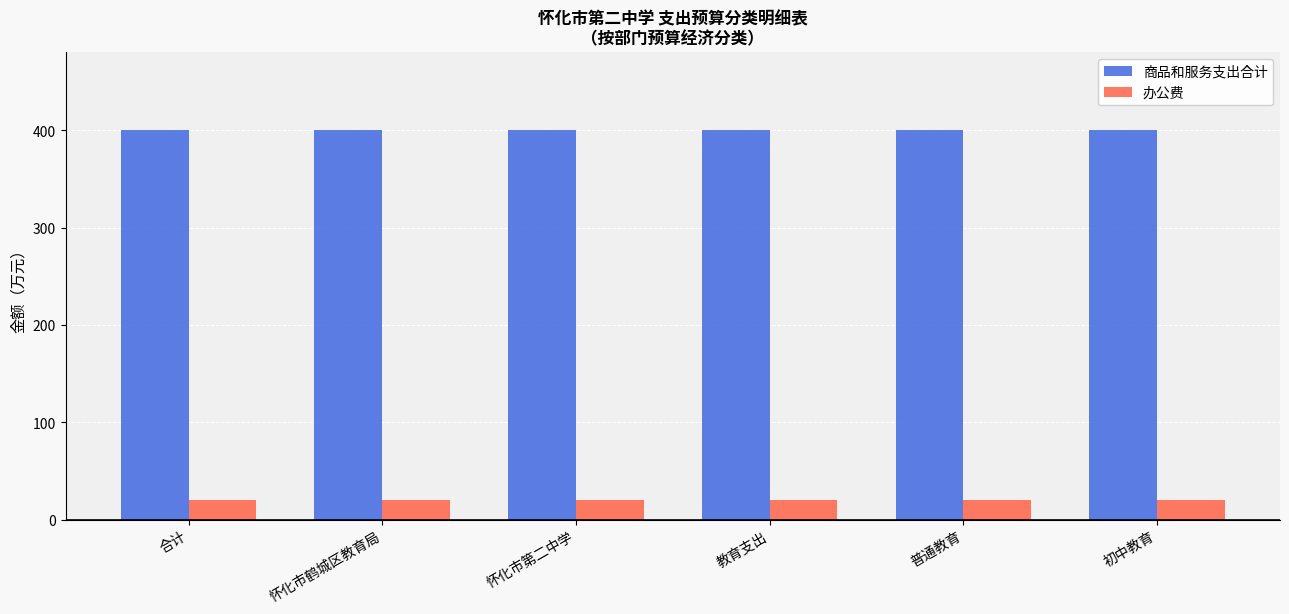

What value does the 商品和服务支出合计 series have at 教育支出?

400